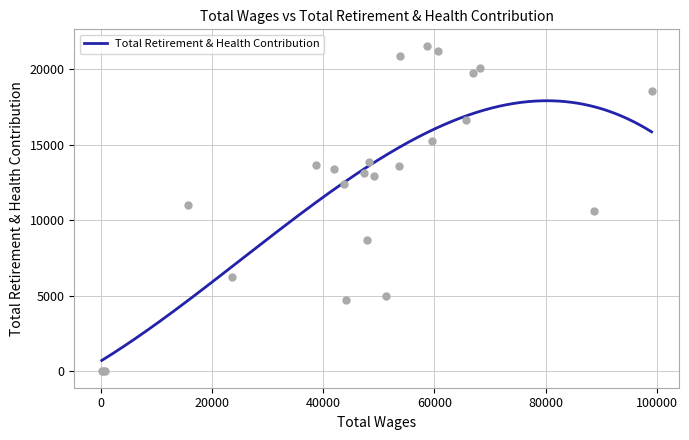

Between 8 and 17, which is larger?

8